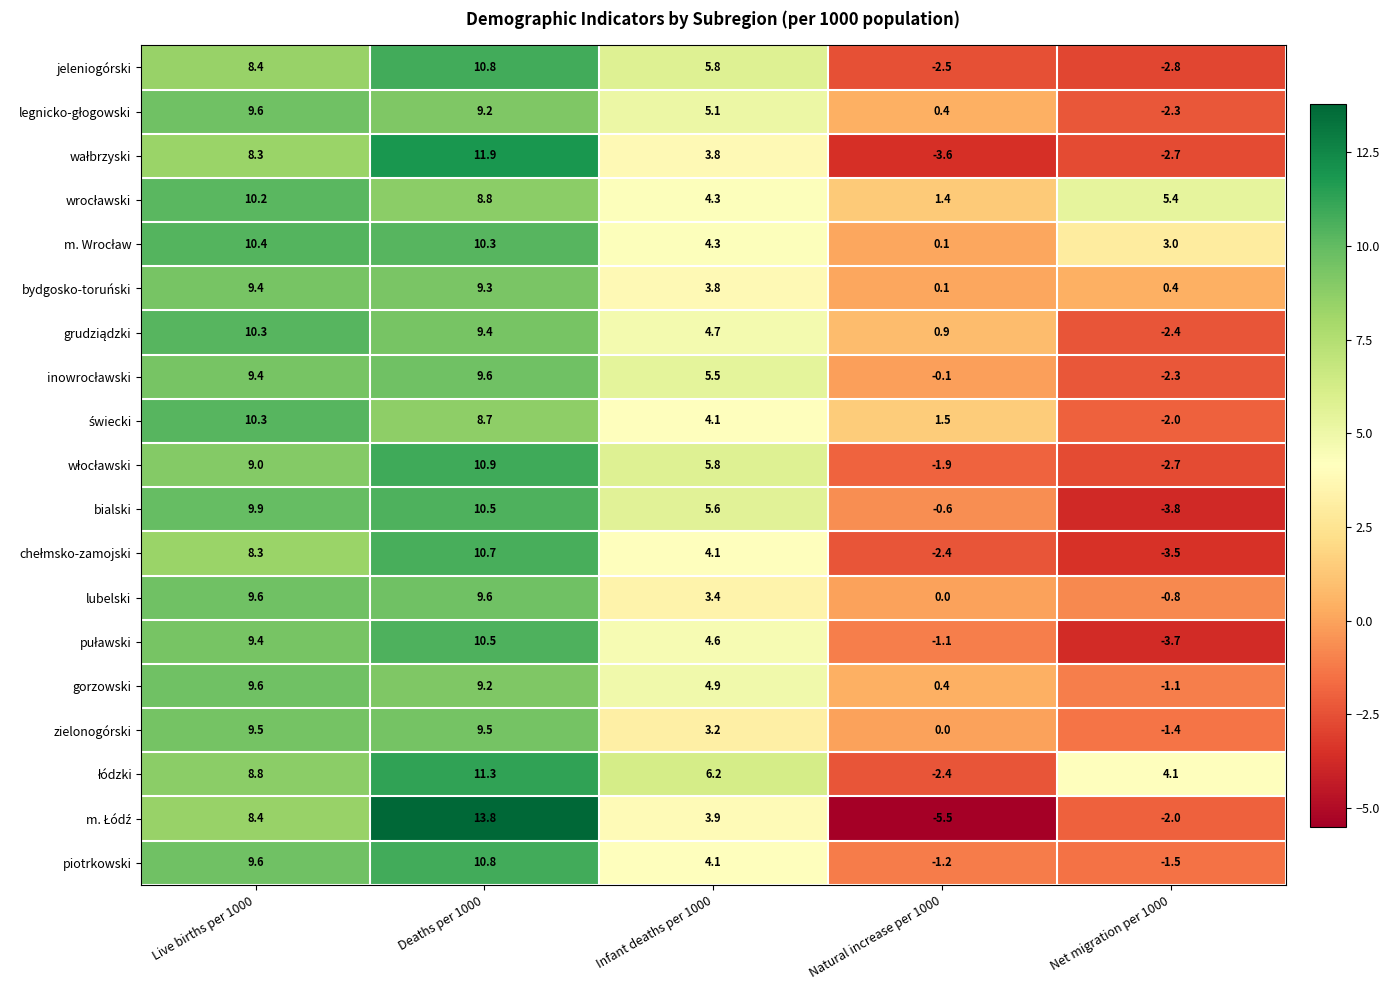

What is the maximum value shown in the chart?

13.8